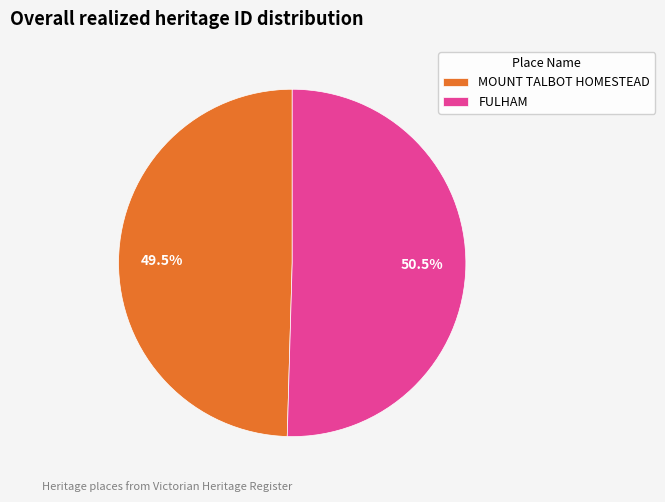

Is there a majority slice in this chart?

Yes